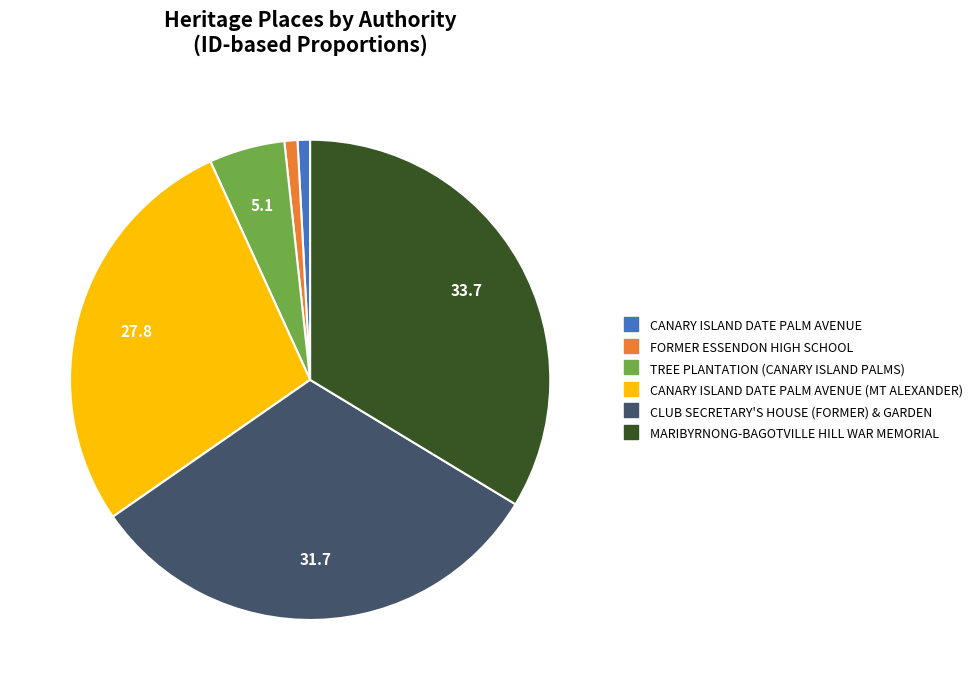

Is there a majority slice in this chart?

No